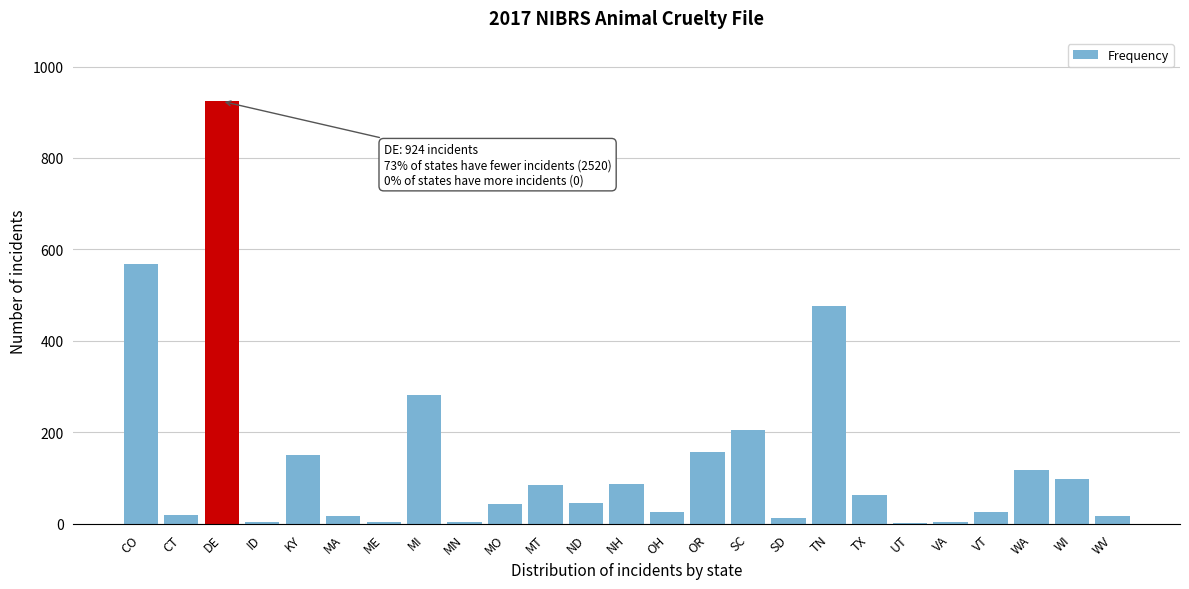

Which has a higher value, SD or SC?

SC